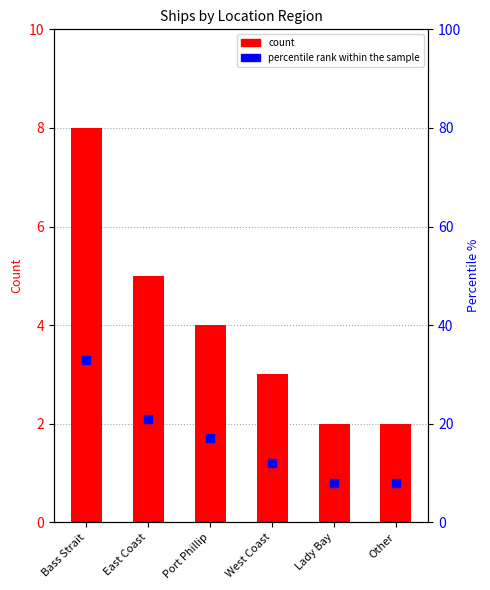

Which series has the widest spread of Y values?

percentile rank within the sample